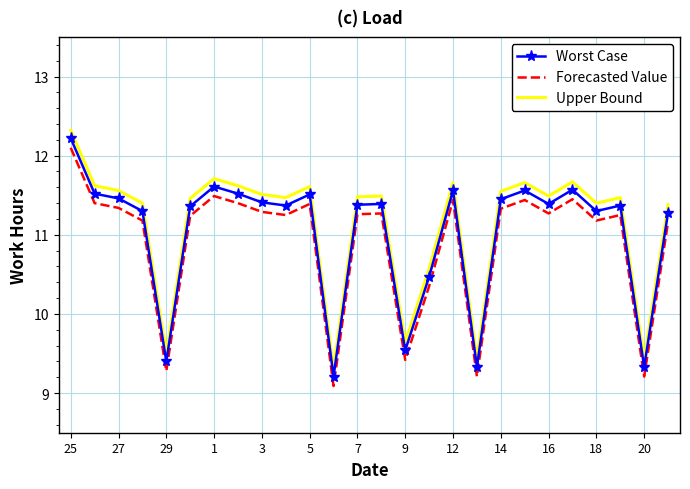

True or false: Worst Case and Forecasted Value intersect in this chart.

False